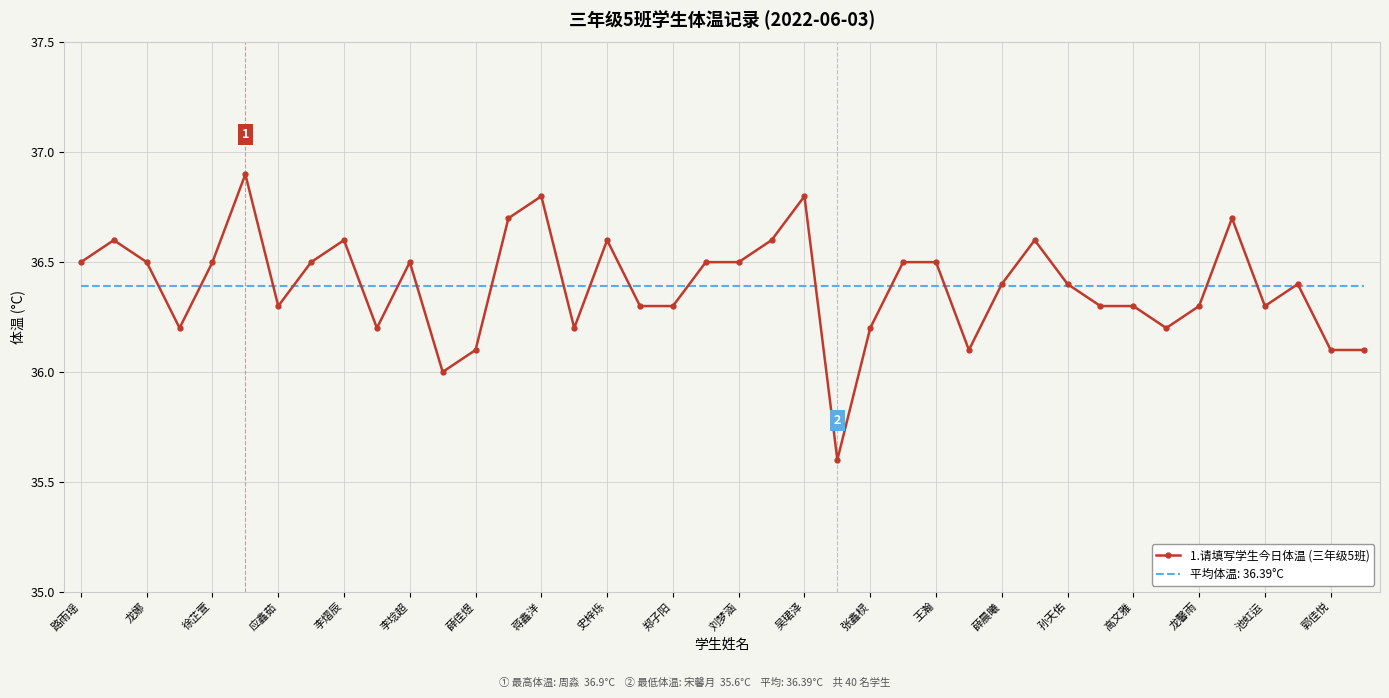

Rank the series by their maximum value, from highest to lowest.

1.请填写学生今日体温 (三年级5班), 平均体温: 36.39°C